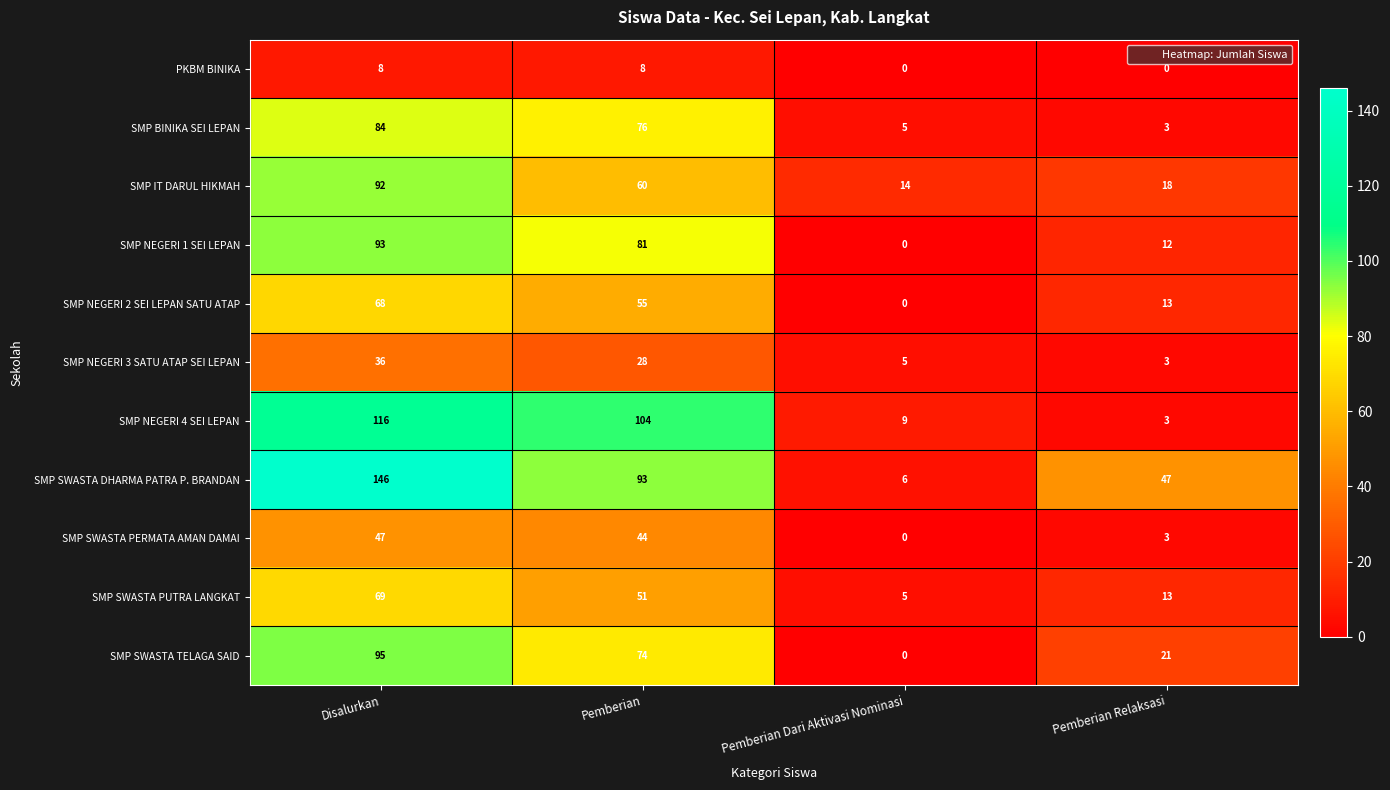

What is the difference between the maximum and minimum values in the SMP NEGERI 1 SEI LEPAN series?

93